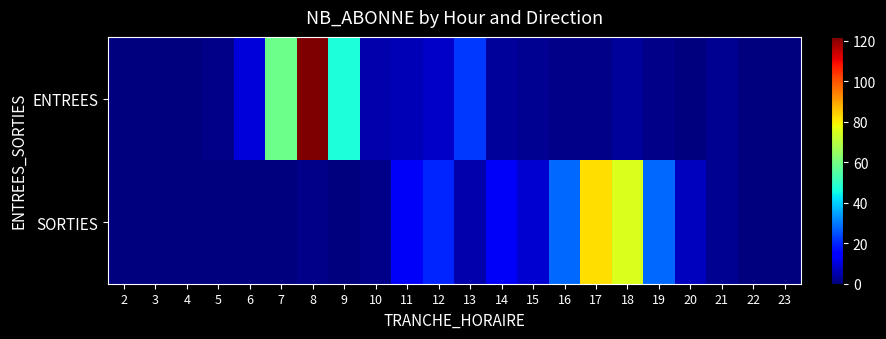

Rank the series at 20 from highest to lowest value.

SORTIES, ENTREES